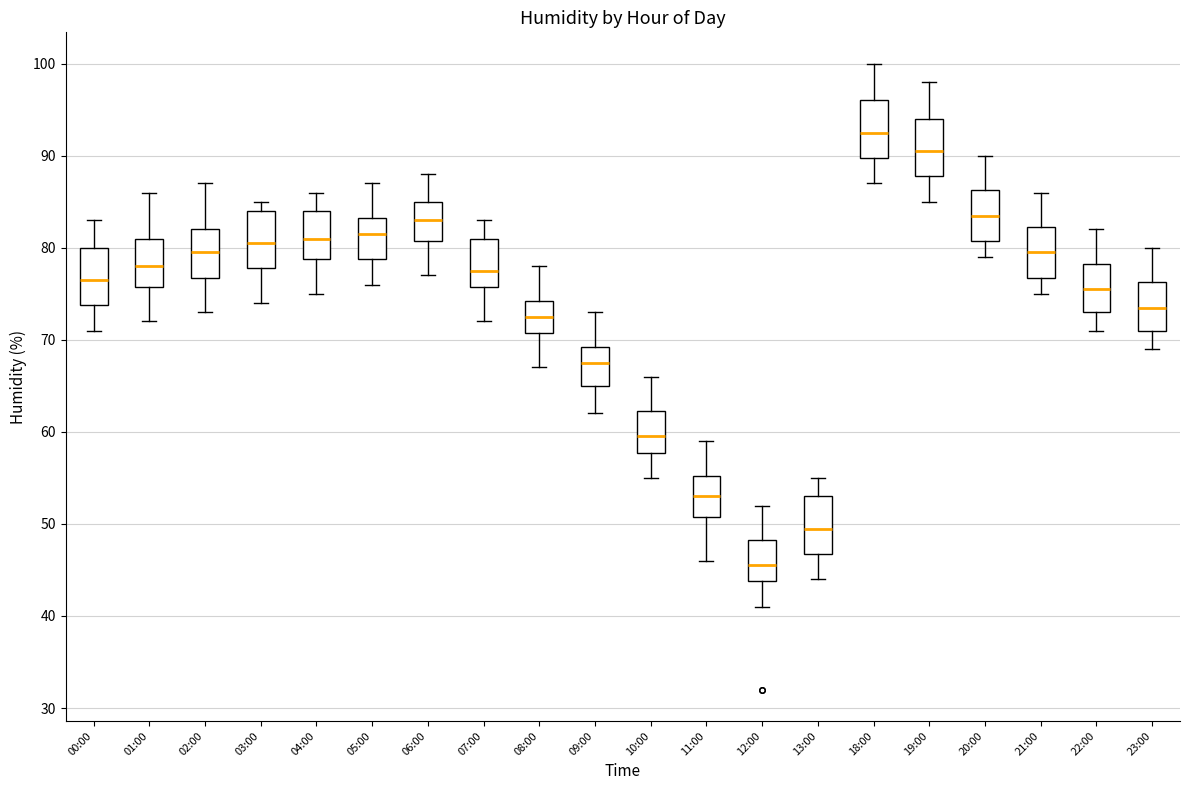

Which box has the lowest median line?

12:00